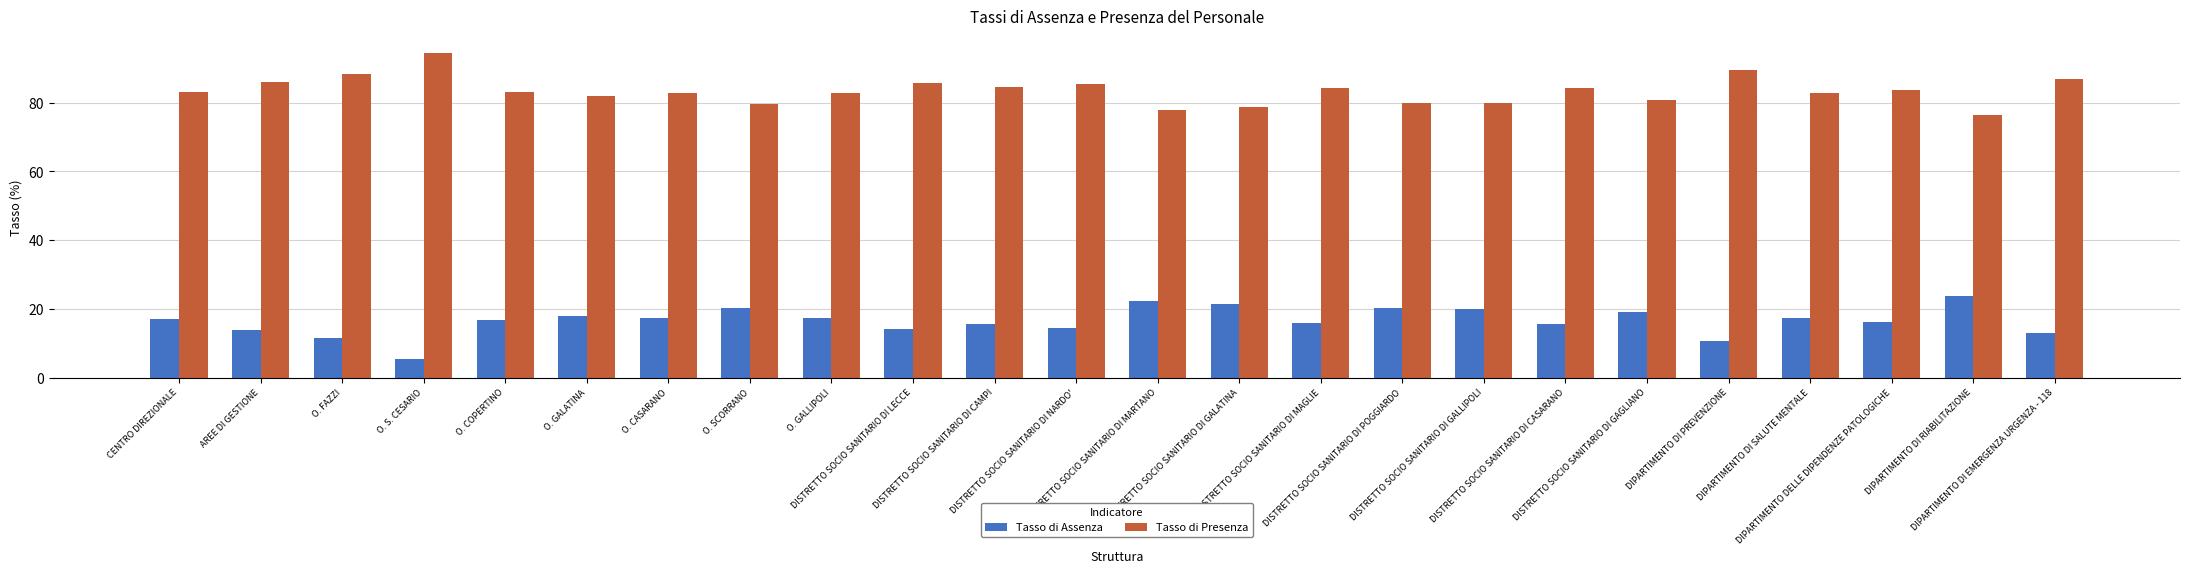

Is the value of Tasso di Assenza at DISTRETTO SOCIO SANITARIO DI MAGLIE greater than the value of Tasso di Presenza at O. COPERTINO?

No